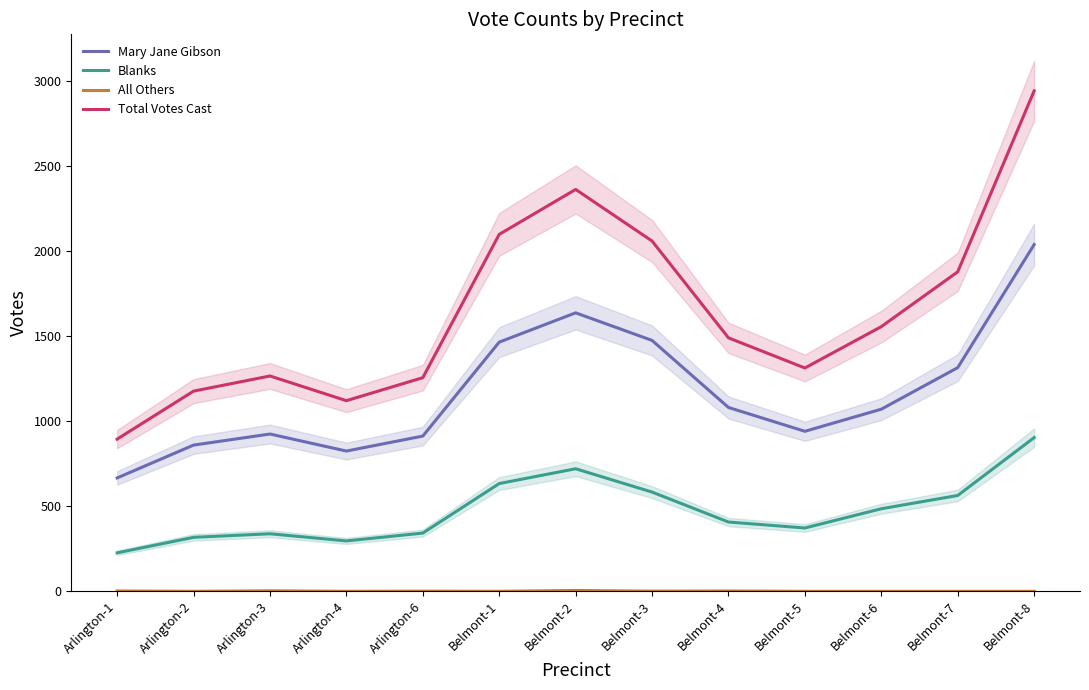

What position from the right is Belmont-8?

1